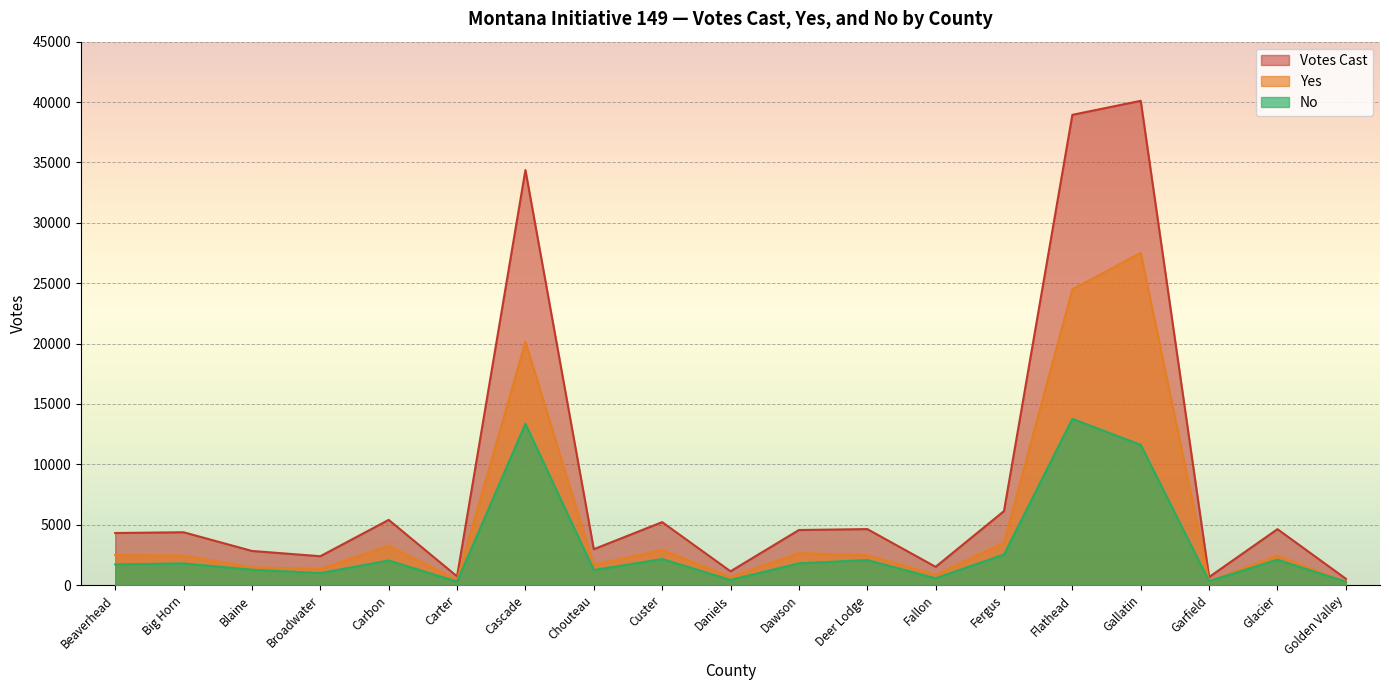

List the series in order of their overall mean, highest first.

Votes Cast, Yes, No